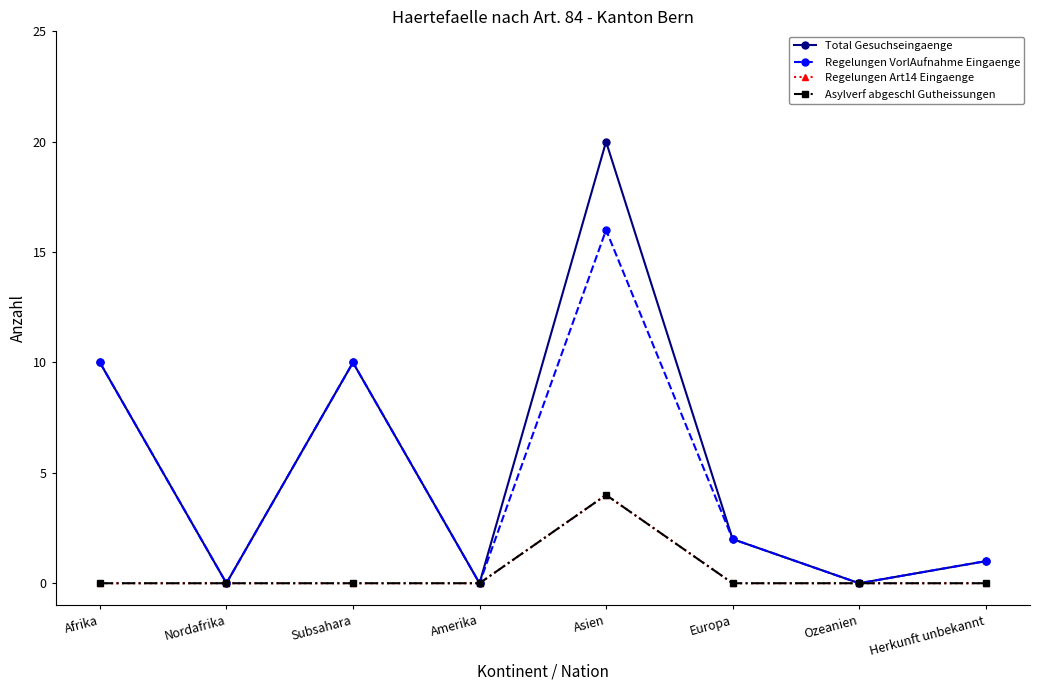

Reading left to right, extract all data points from this chart.

Total Gesuchseingaenge: Afrika=10	Nordafrika=0	Subsahara=10	Amerika=0	Asien=20	Europa=2	Ozeanien=0	Herkunft unbekannt=1
Regelungen VorlAufnahme Eingaenge: Afrika=10	Nordafrika=0	Subsahara=10	Amerika=0	Asien=16	Europa=2	Ozeanien=0	Herkunft unbekannt=1
Regelungen Art14 Eingaenge: Afrika=0	Nordafrika=0	Subsahara=0	Amerika=0	Asien=4	Europa=0	Ozeanien=0	Herkunft unbekannt=0
Asylverf abgeschl Gutheissungen: Afrika=0	Nordafrika=0	Subsahara=0	Amerika=0	Asien=4	Europa=0	Ozeanien=0	Herkunft unbekannt=0